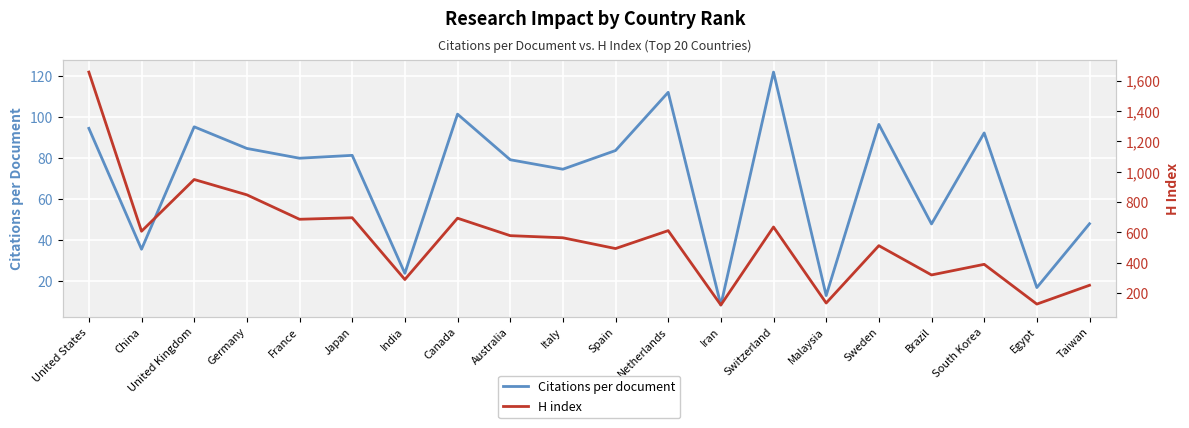

Which series has the largest range (max minus min)?

H index